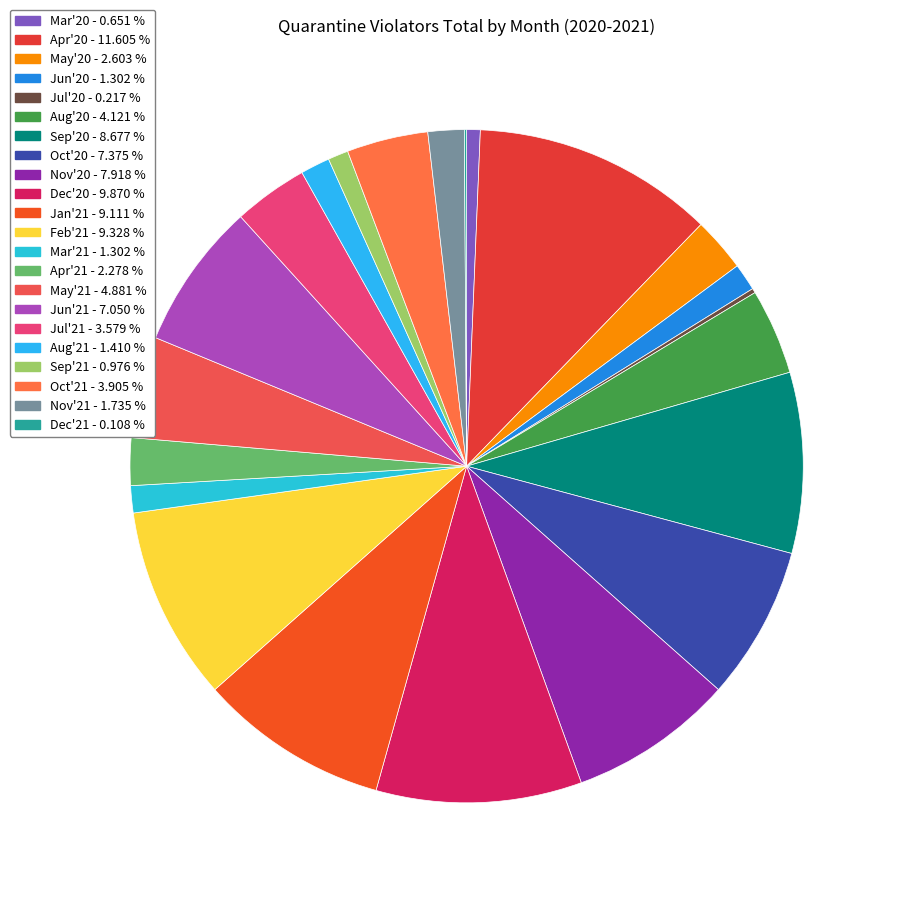

Is there a majority slice in this chart?

No